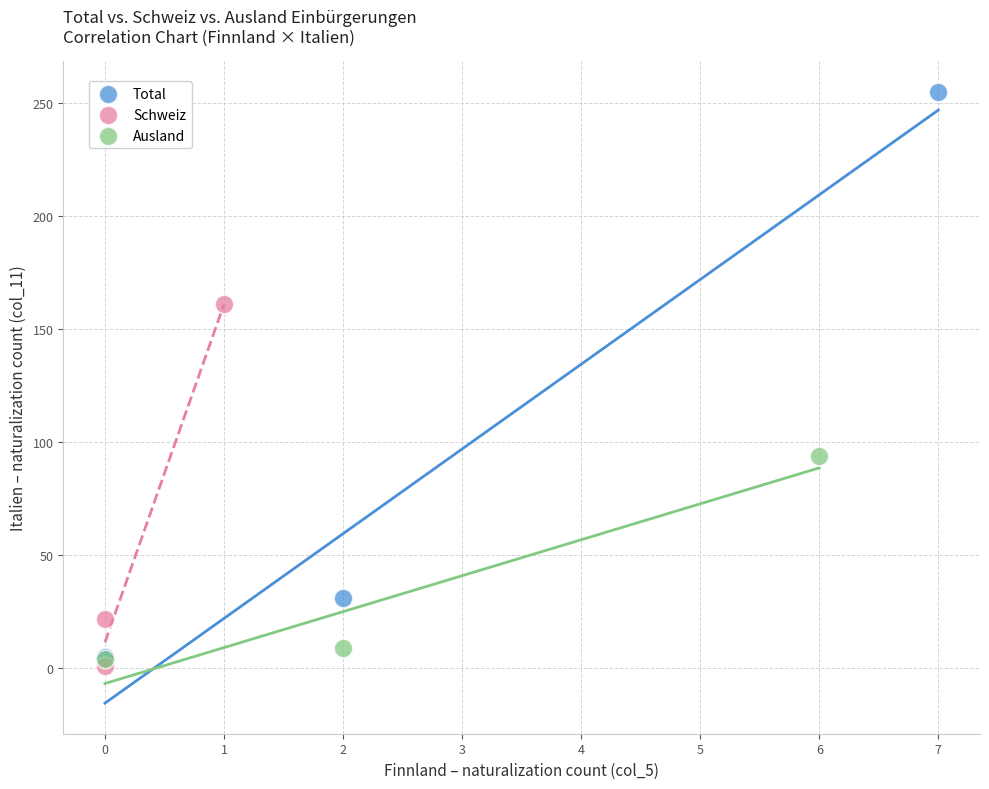

Which series has the largest Y range (max minus min)?

Total